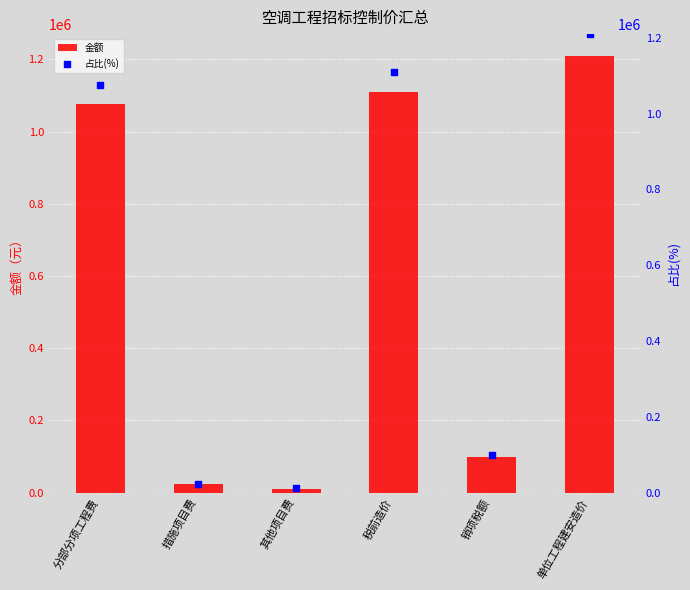

What are all the series names shown in the legend?

金额, 占比(%)